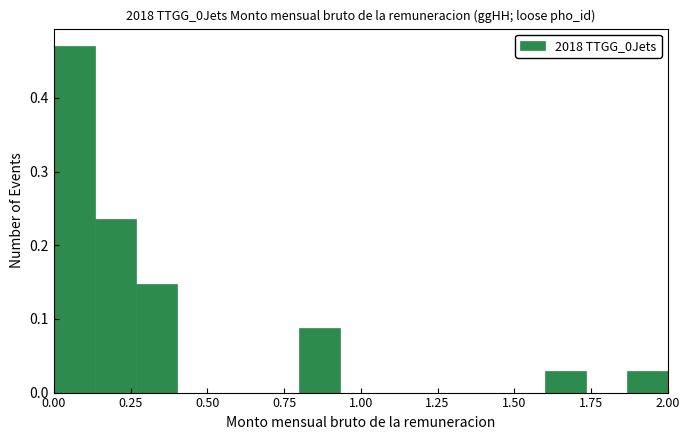

Read against the x-axis, roughly where is the centre of the tallest bar?

0.05